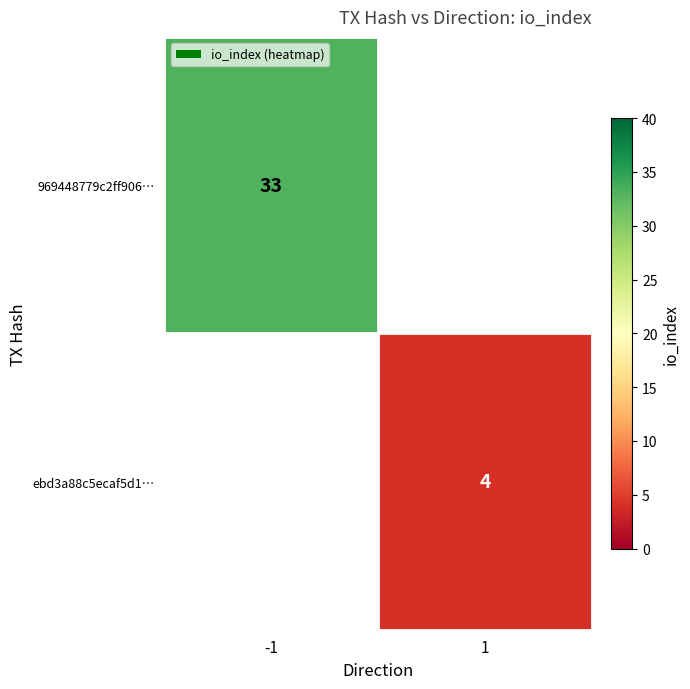

The 969448779c2ff906… series shows 33 at -1. True or false?

True